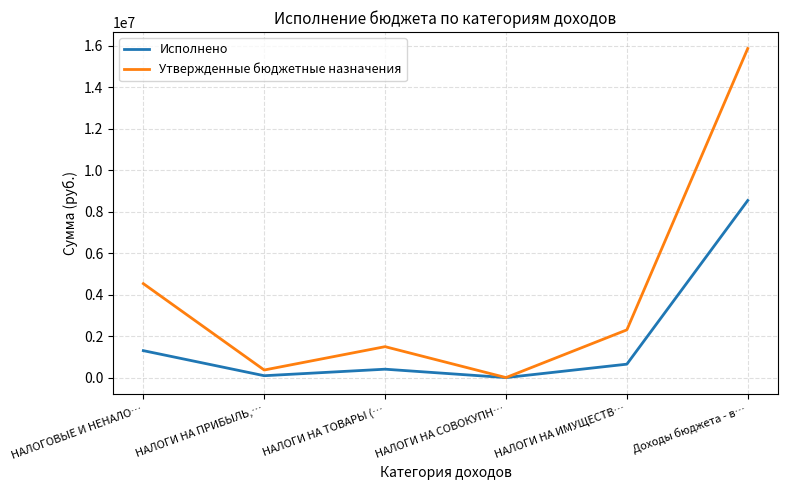

Read the Исполнено value at Доходы бюджета - в….

8541586.6